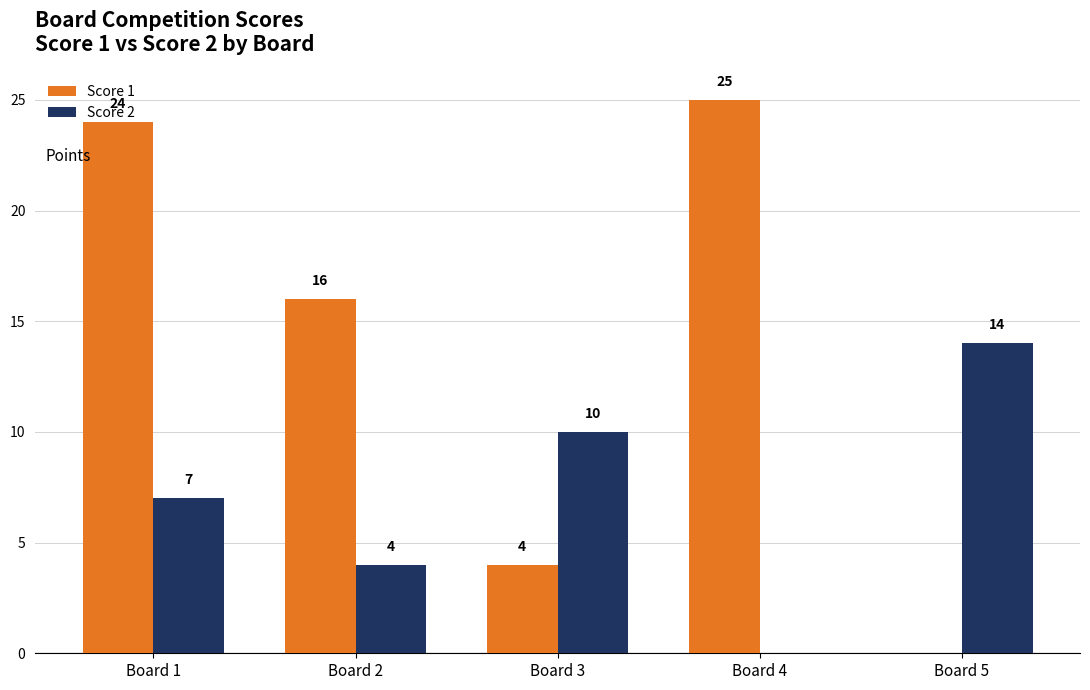

Reading left to right, what are all the values shown in this chart?

Score 1: Board 1=24	Board 2=16	Board 3=4	Board 4=25	Board 5=0
Score 2: Board 1=7	Board 2=4	Board 3=10	Board 4=0	Board 5=14